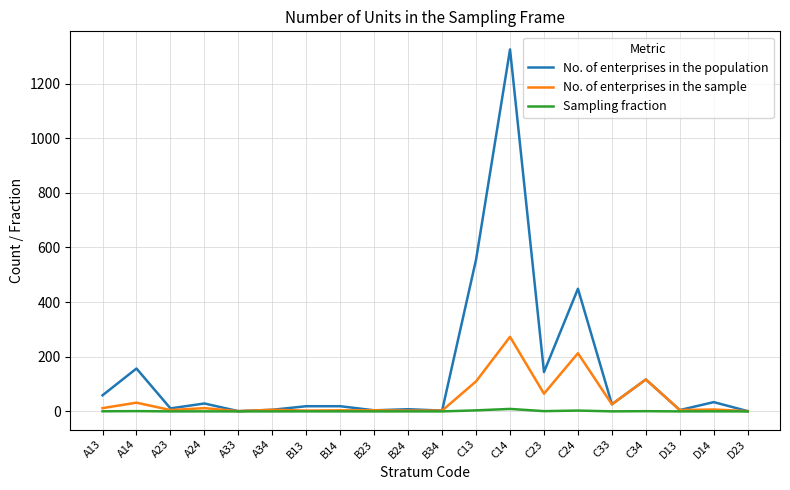

Rank the series by their maximum value, from lowest to highest.

Sampling fraction, No. of enterprises in the sample, No. of enterprises in the population